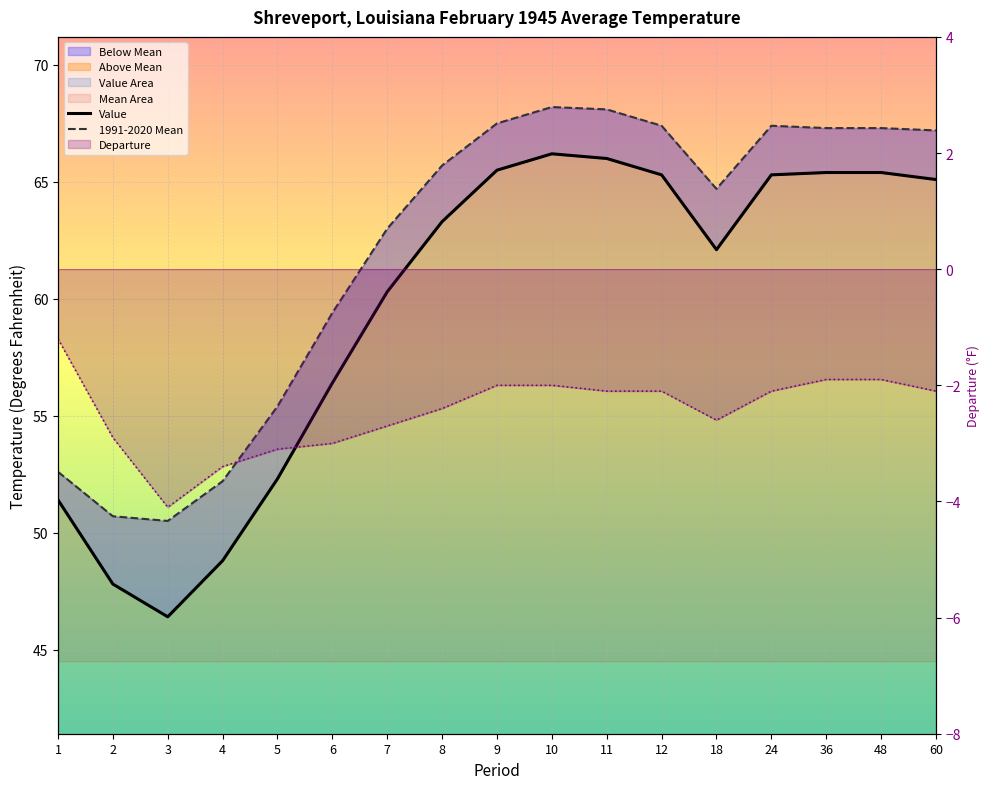

What is the difference between the second highest and second lowest values in the Value series?

18.2